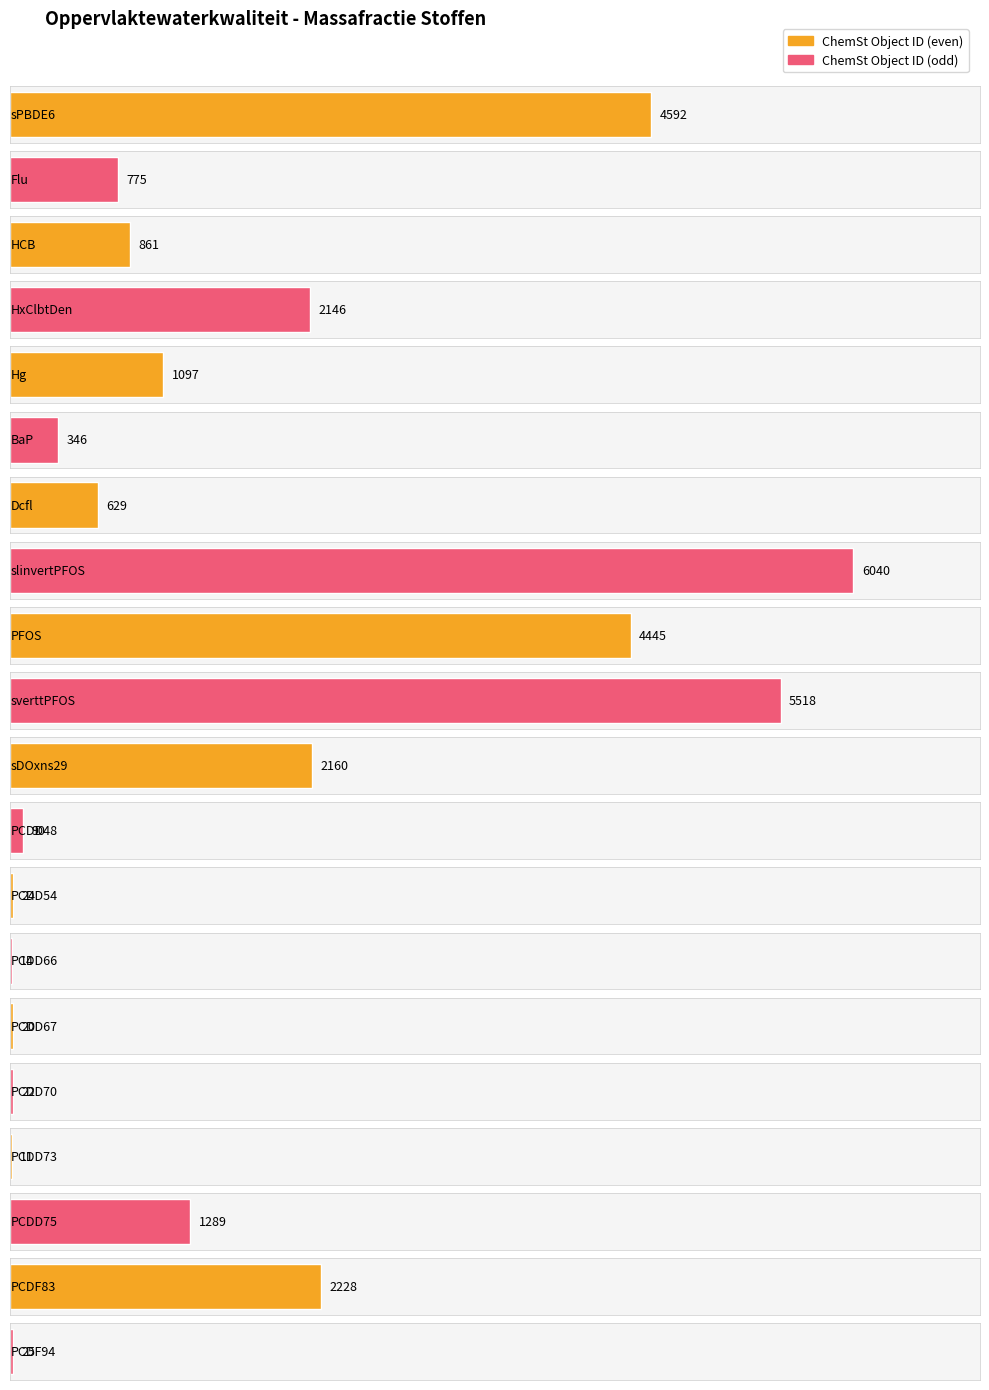

Reading left to right, list all the values displayed in this chart.

4592	775	861	2146	1097	346	629	6040	4445	5518	2160	90	24	14	20	22	11	1289	2228	25